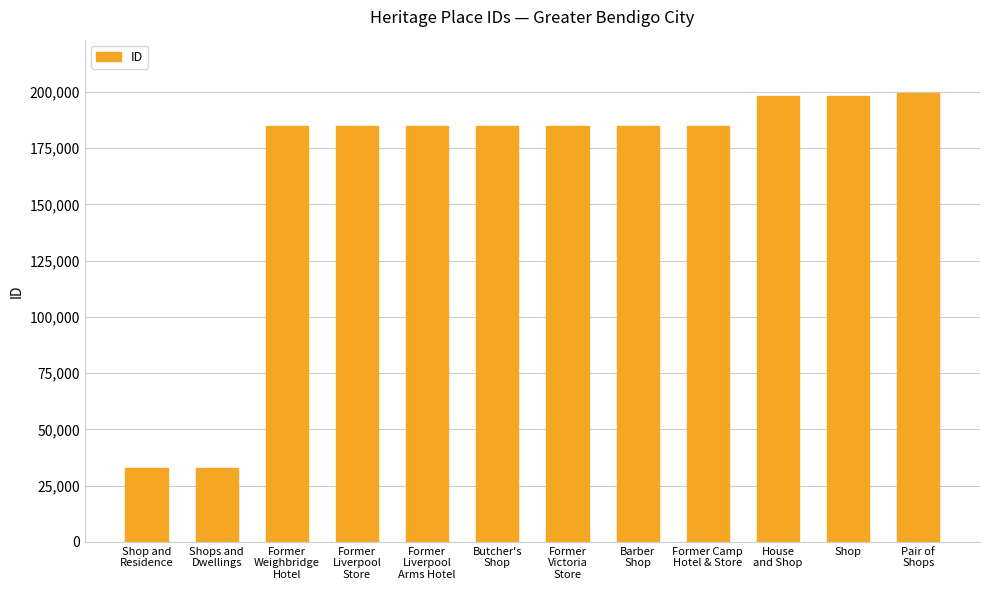

How many values are below 184803?

6